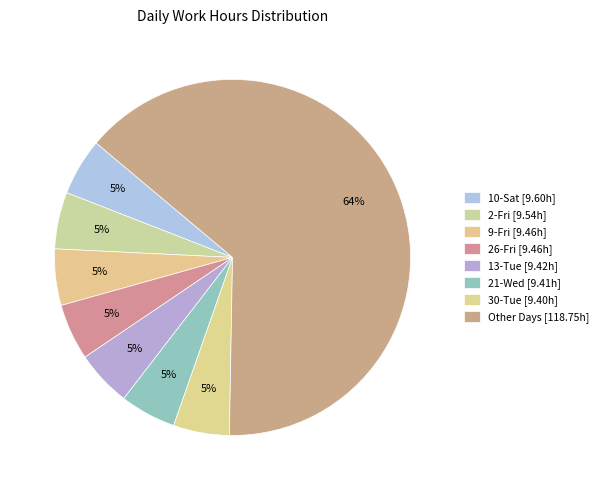

How many slices are in this pie chart?

8